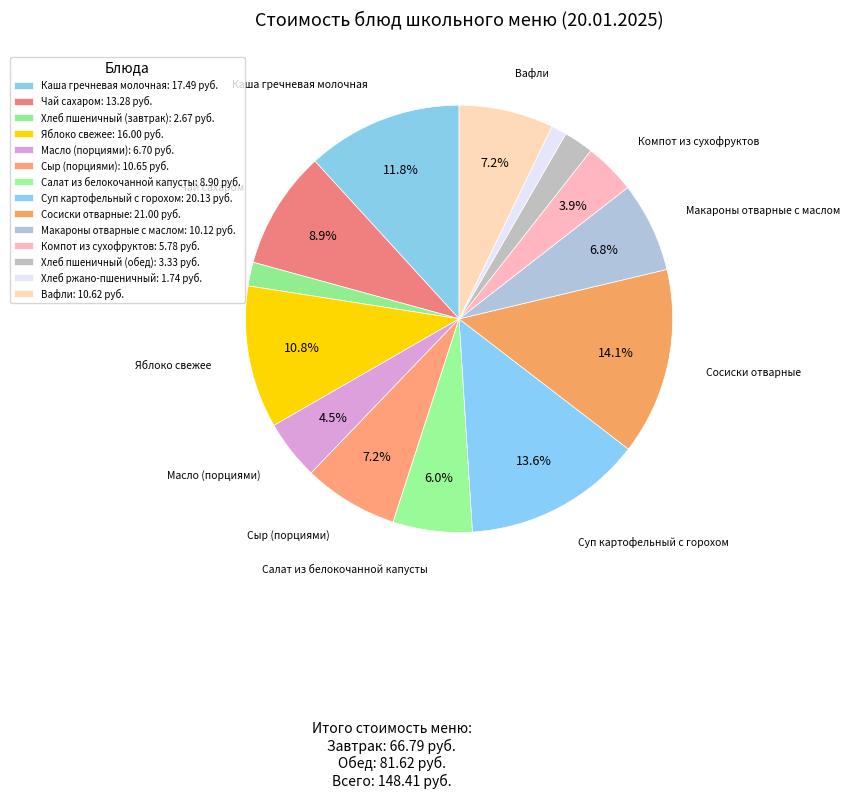

To the nearest percent, what portion does Сосиски отварные represent?

14%